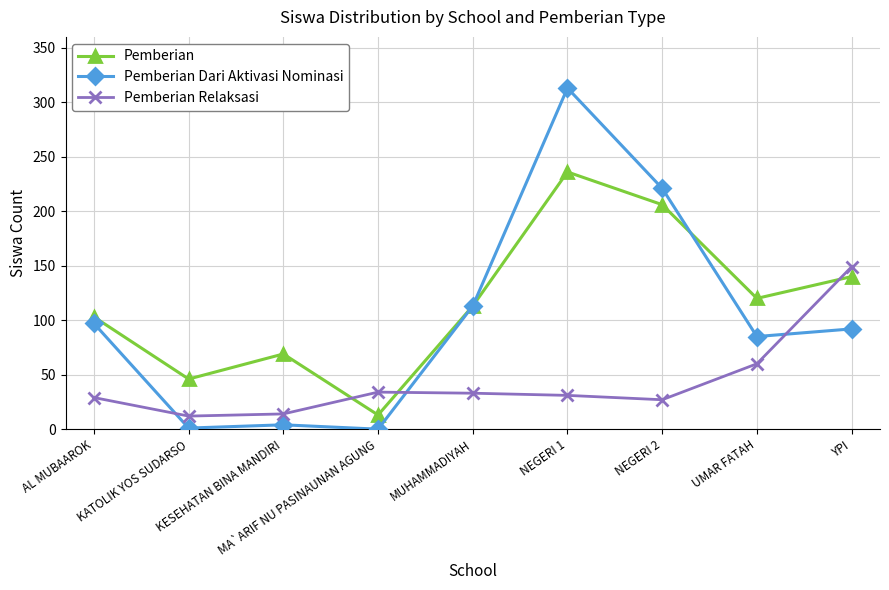

How many interior local valleys does the Pemberian series have?

3